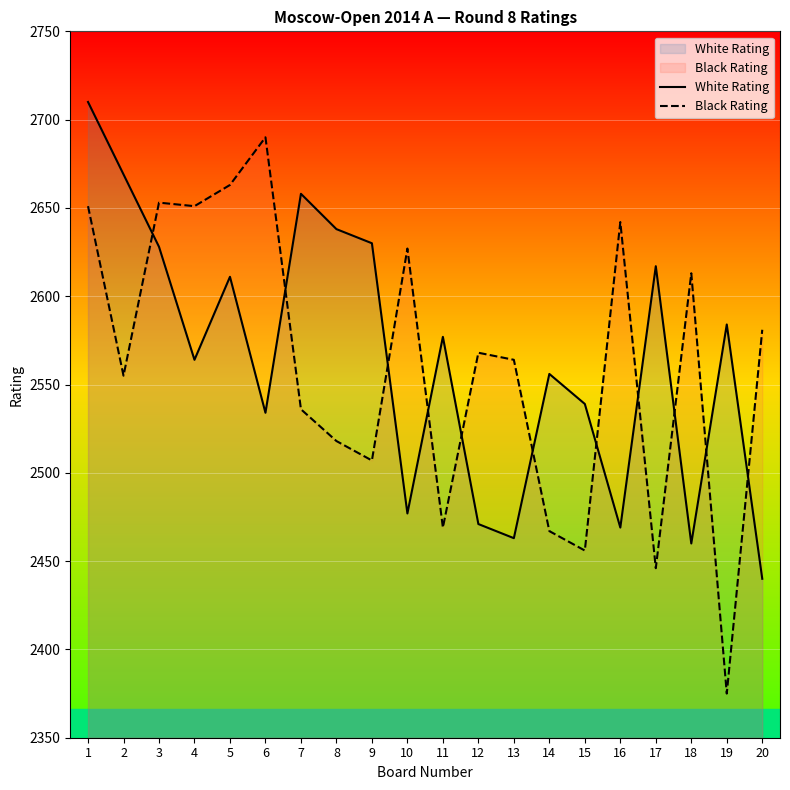

Which series ends up on top after the final intersection of White Rating and Black Rating?

Black Rating